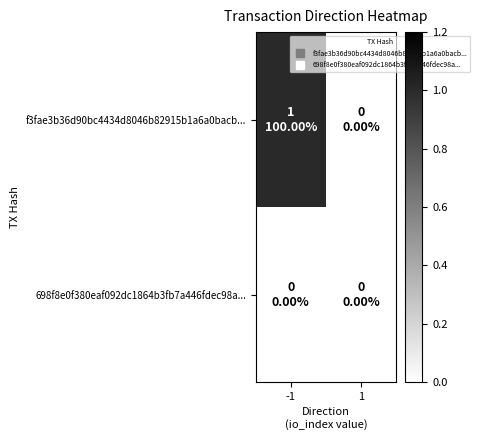

Which series has the largest total across all categories?

f3fae3b36d90bc4434d8046b82915b1a6a0bacb...